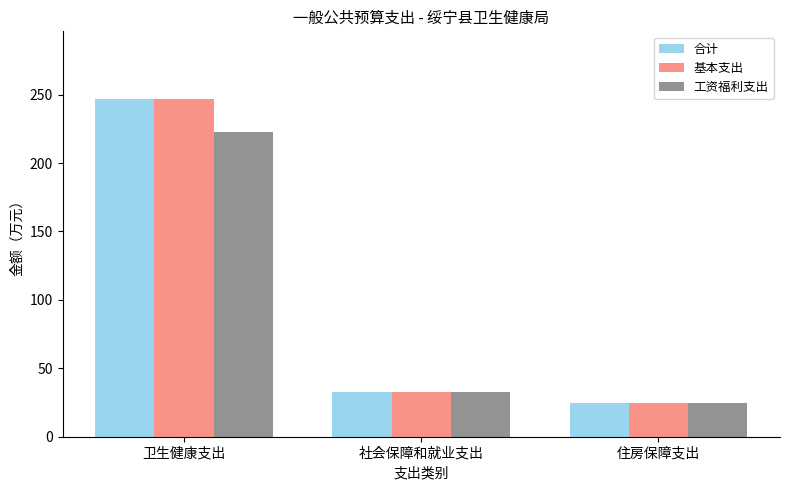

Reading right to left, what are all the values shown in this chart?

合计: 24.7	32.9	246.9
基本支出: 24.7	32.9	246.9
工资福利支出: 24.7	32.9	223.0